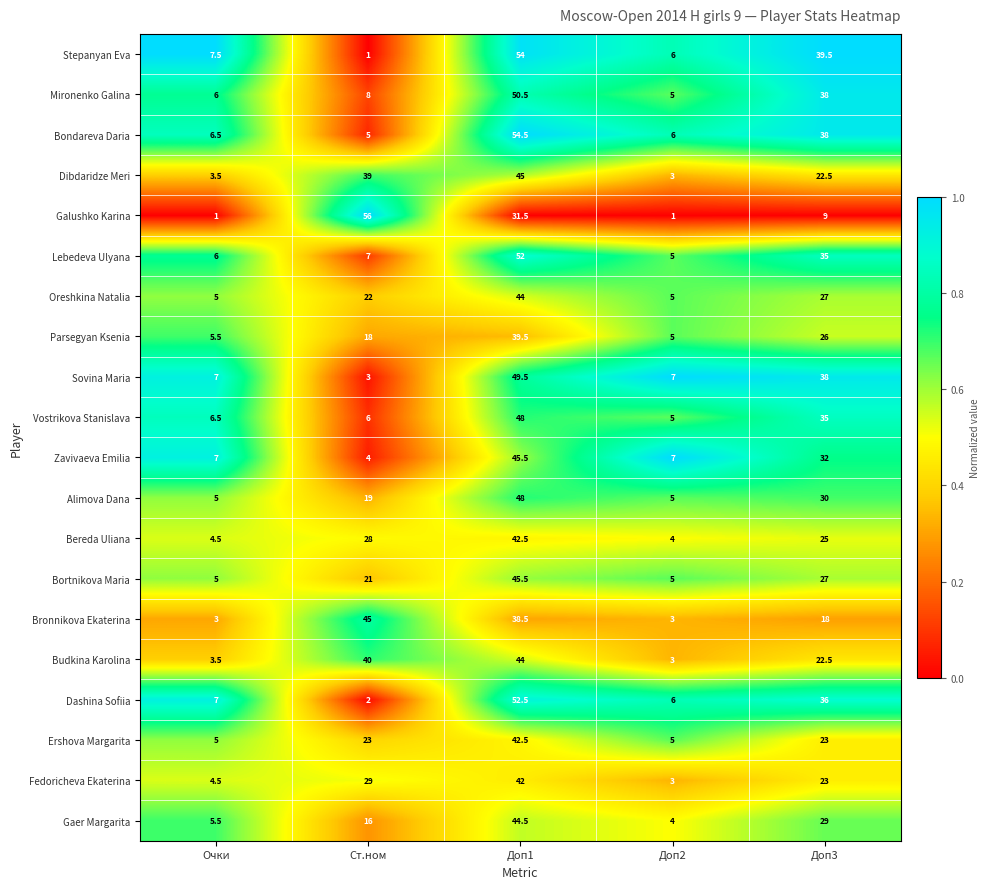

At how many categories does at least one series exceed 27?

3